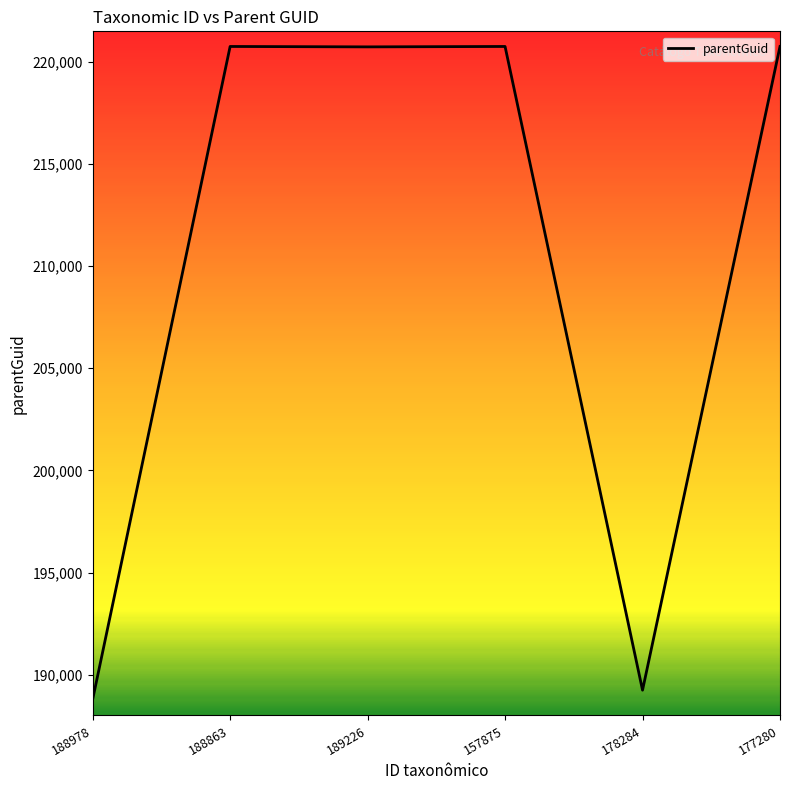

Read the value at 178284, to the nearest 100.

189200